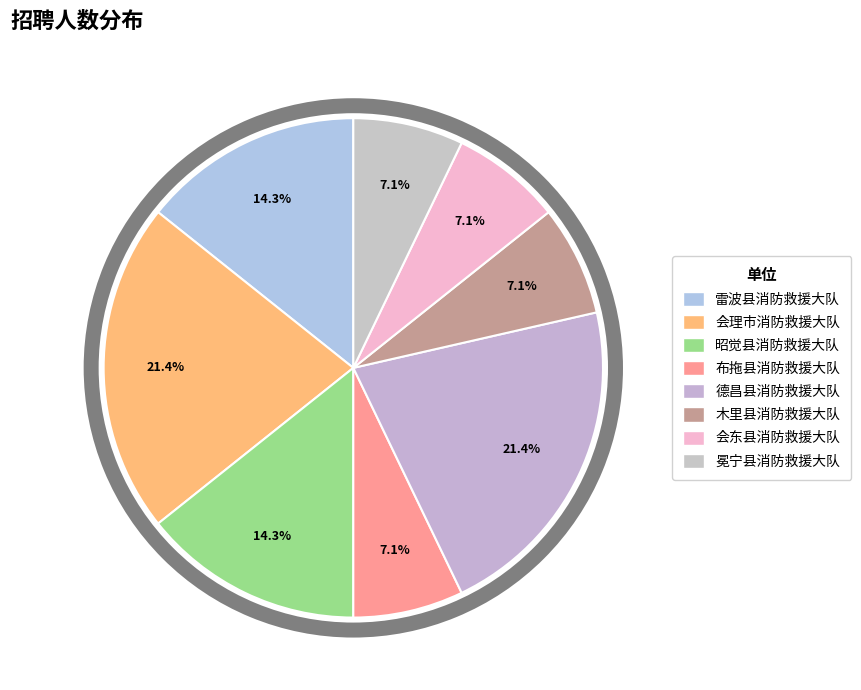

What is the smallest slice in the pie chart?

布拖县消防救援大队